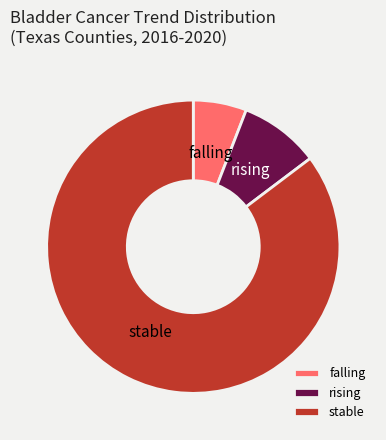

Which has a higher value, rising or falling?

rising